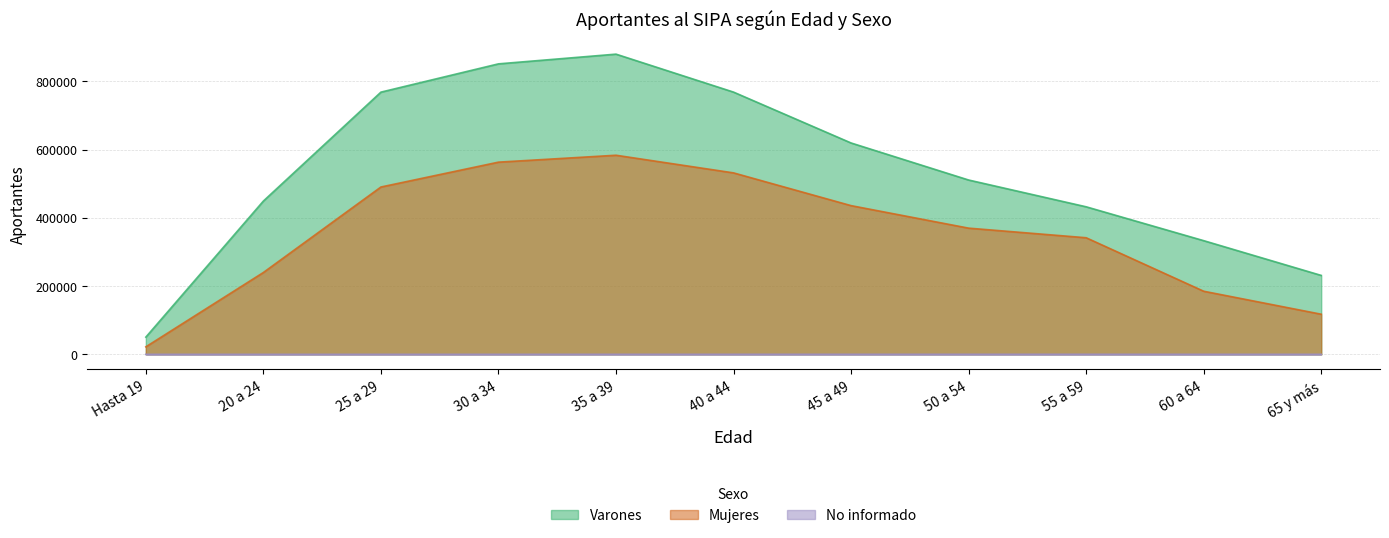

What is the difference between the Varones values at 20 a 24 and 60 a 64?

116060